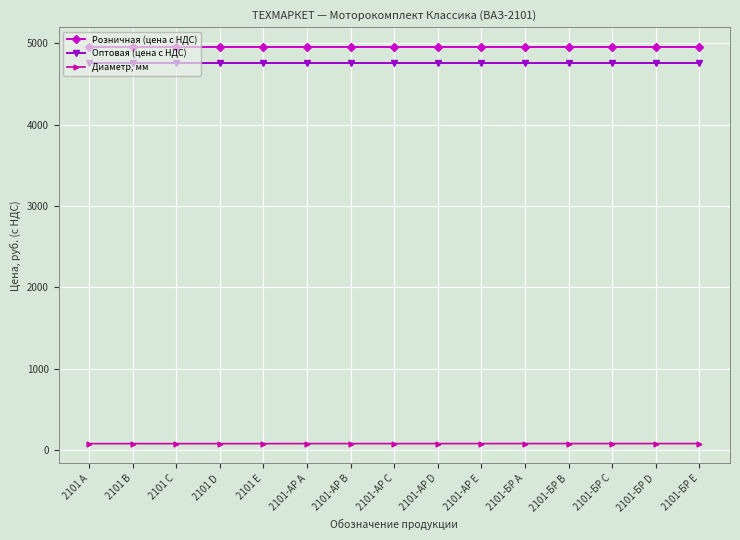

What is the minimum value for Оптовая (цена с НДС)?

4757.9